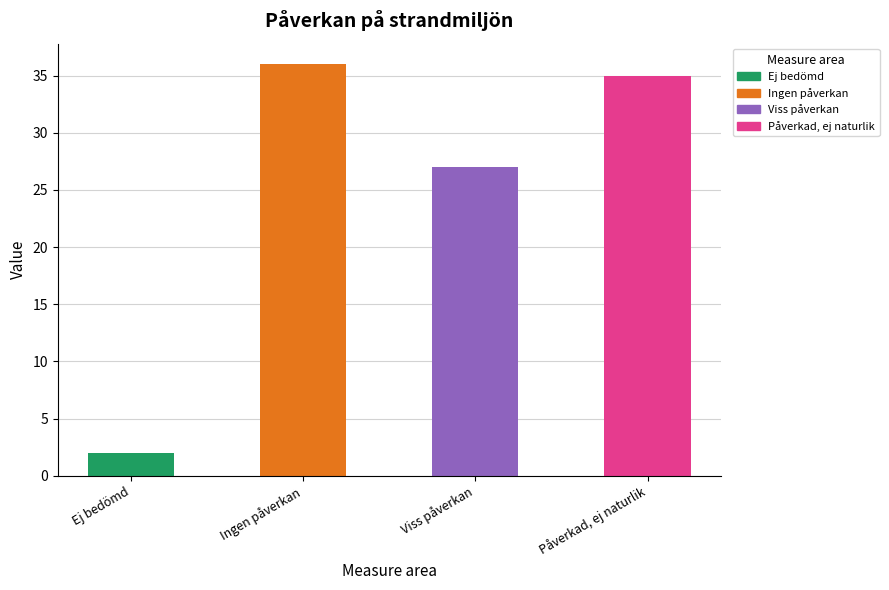

What is the smallest value displayed?

2